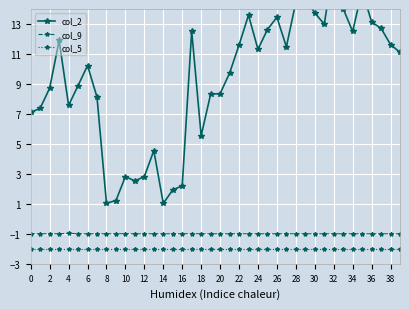

At which category is the sum across all series the highest?

32